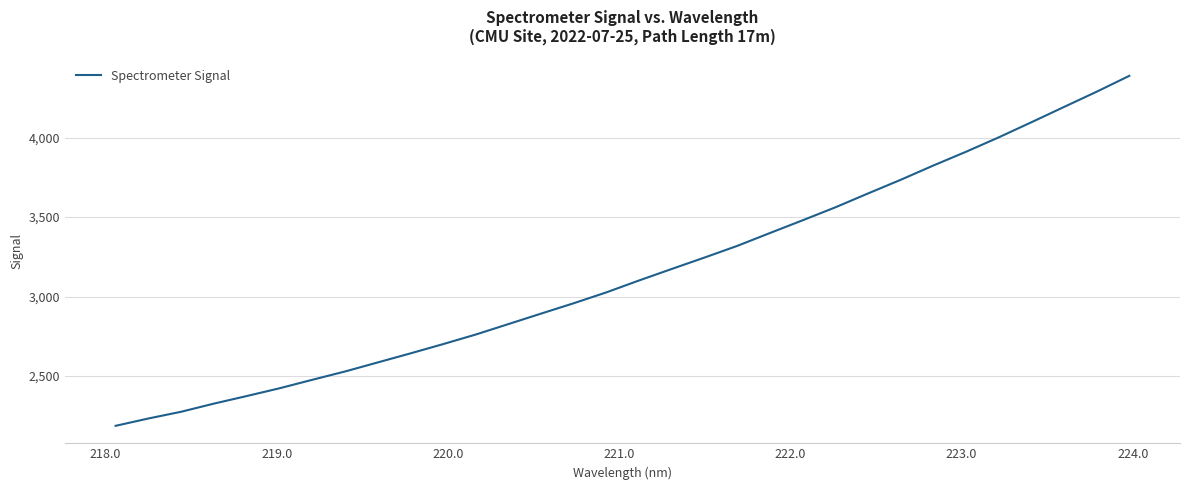

What is the difference between the maximum and minimum values?

2202.0